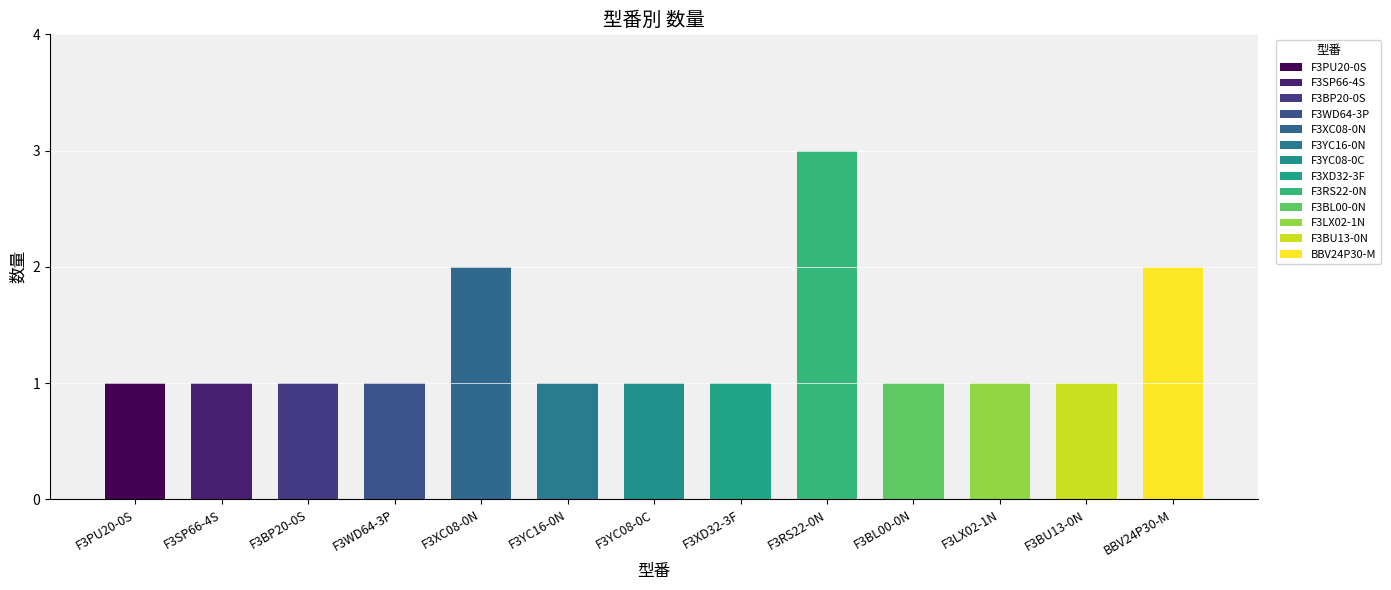

What is the average value?

1